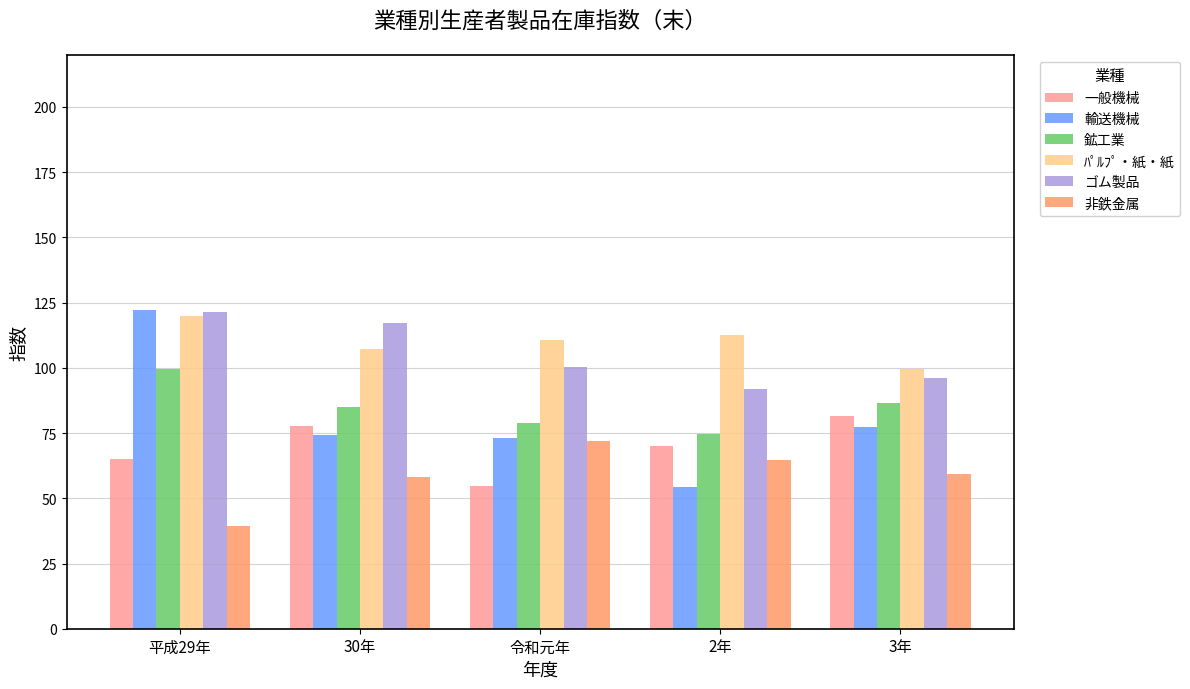

True or false: 輸送機械 has a value of 122.0 at 平成29年.

True